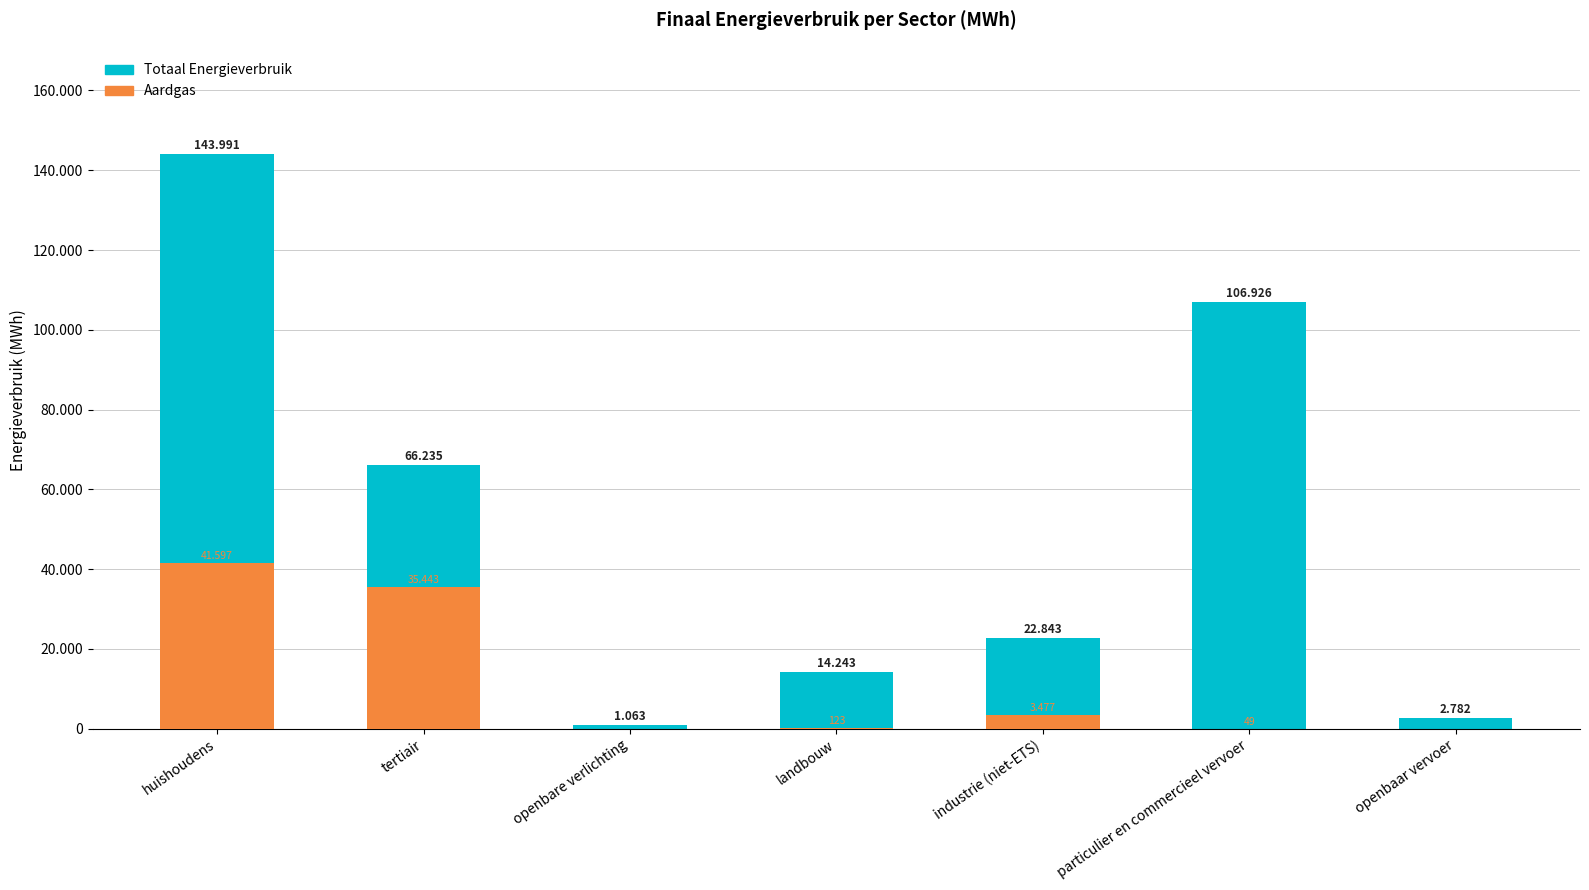

How many distinct data groups are displayed?

2